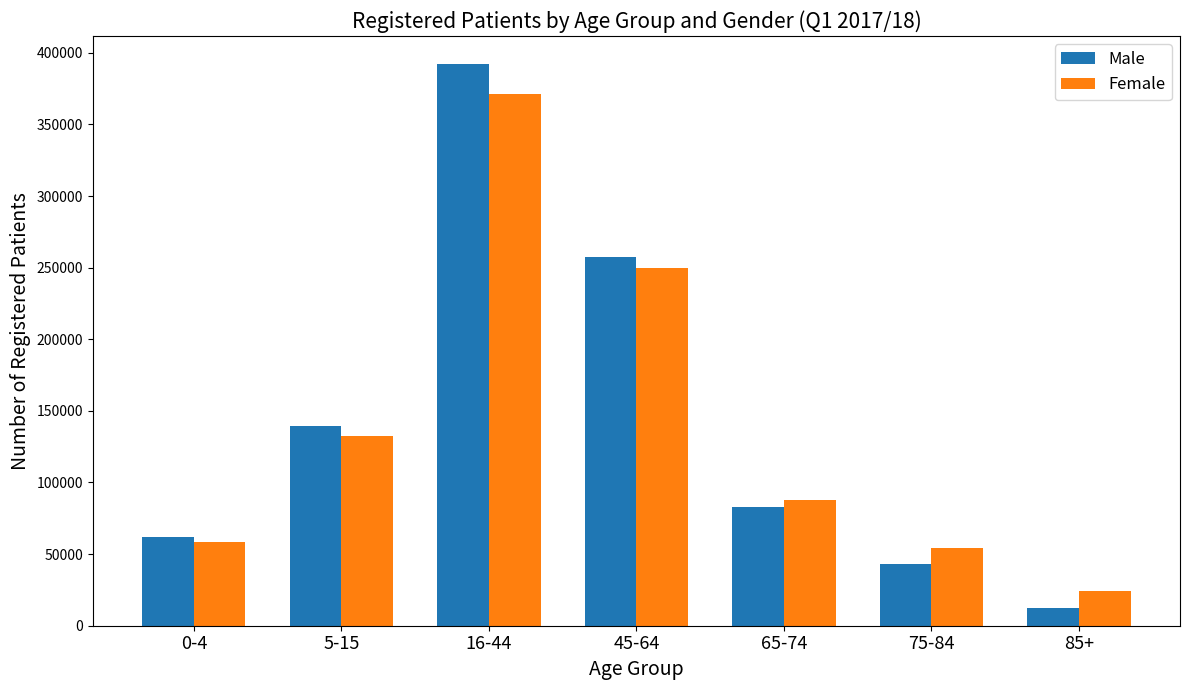

Is the value of Male at 75-84 greater than the value of Female at 0-4?

No